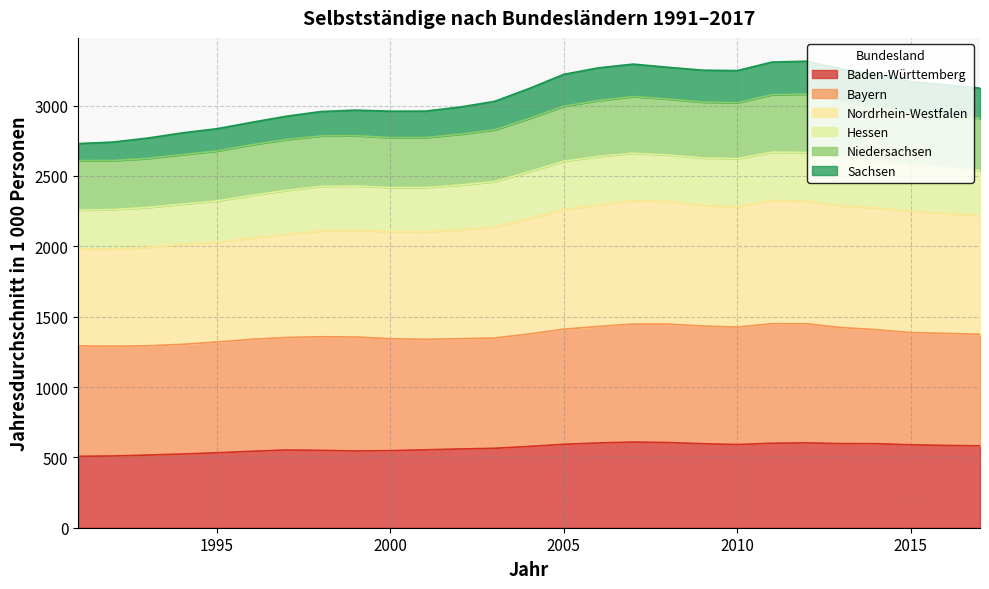

What is the highest value of the Baden-Württemberg series?

608.7